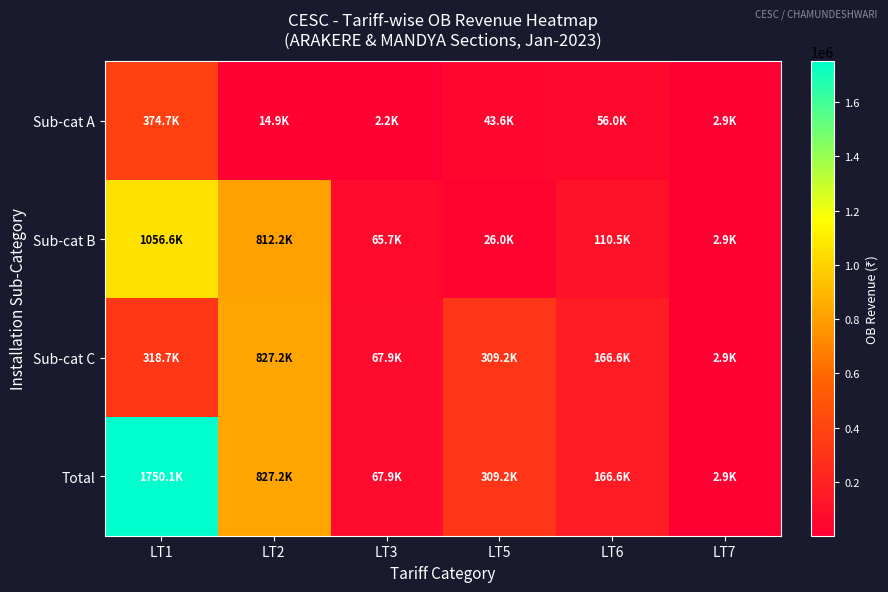

Rank the series at LT6 from lowest to highest value.

Sub-cat A, Sub-cat B, Sub-cat C, Total